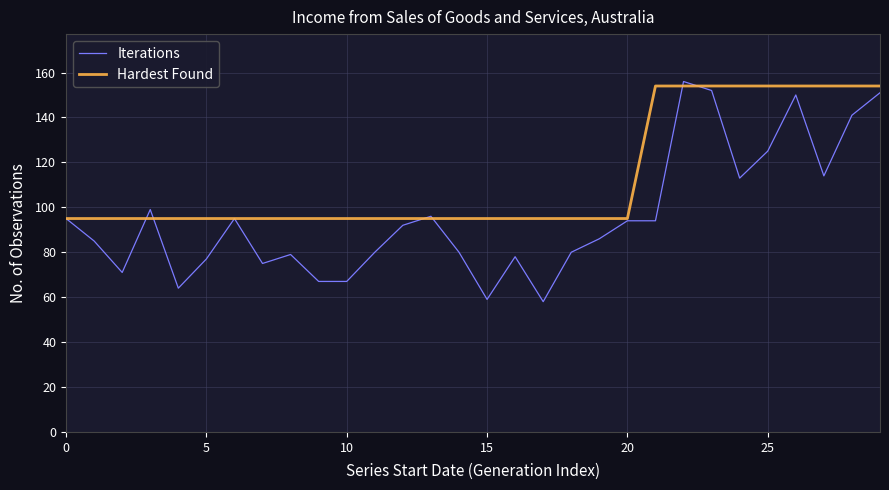

What is the lowest value of the Iterations series?

58